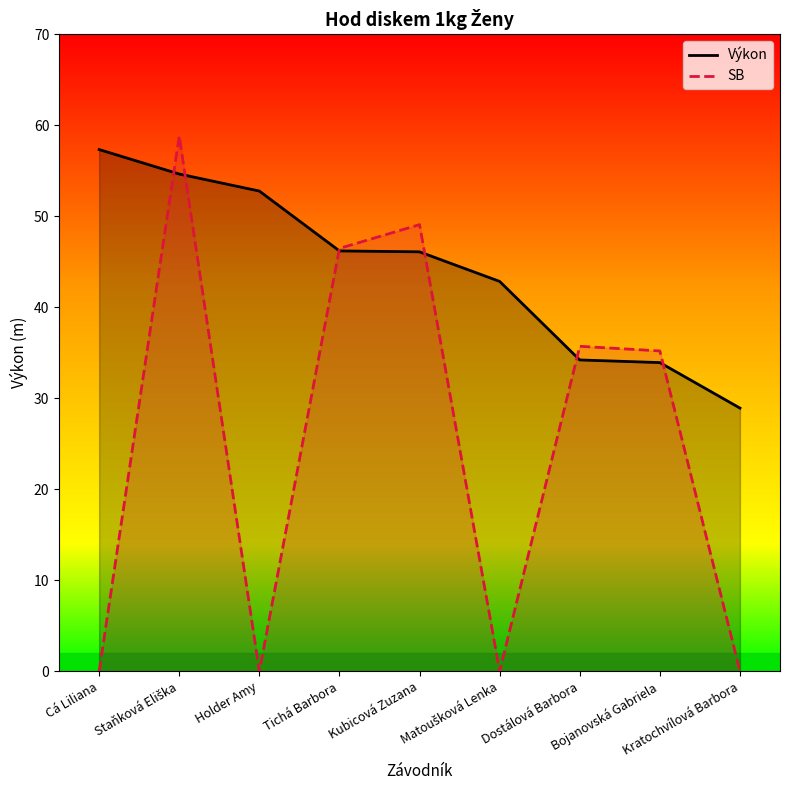

What is the average value of the SB series?

25.0